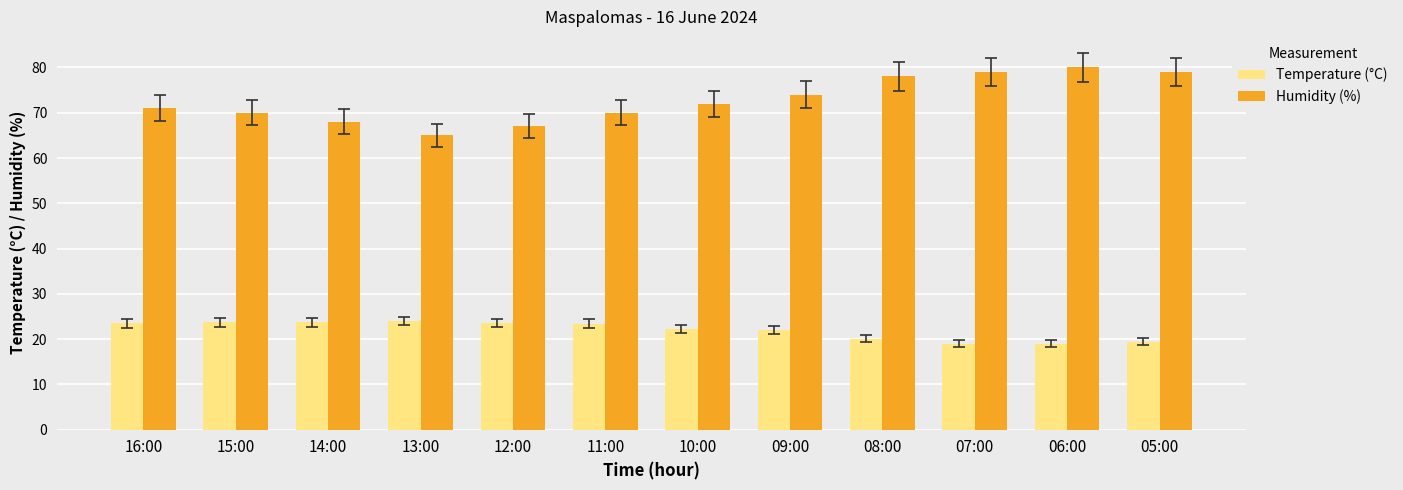

Read the Temperature (°C) value at 12:00.

23.6